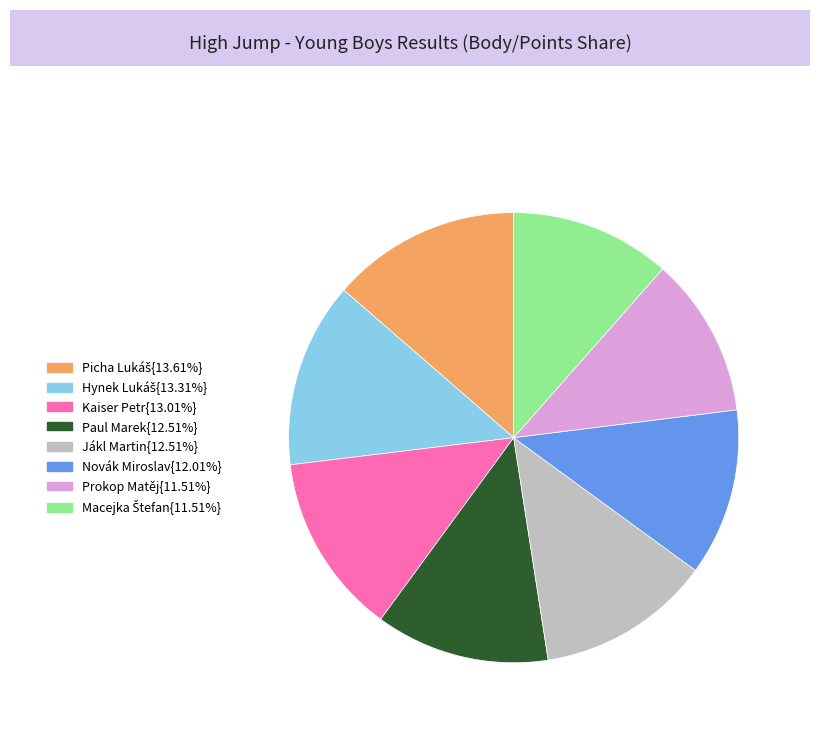

Does any single category account for the majority?

No